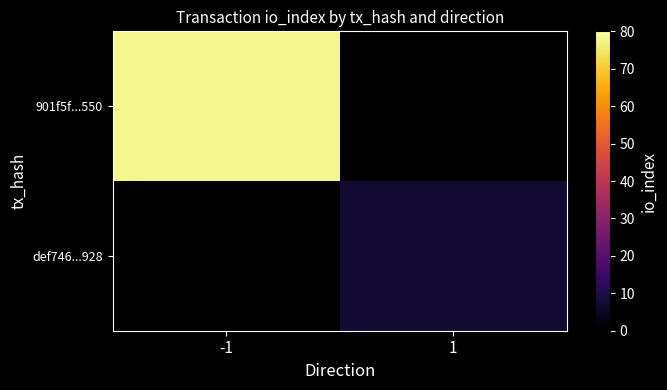

Which label corresponds to the smallest value in the chart?

1